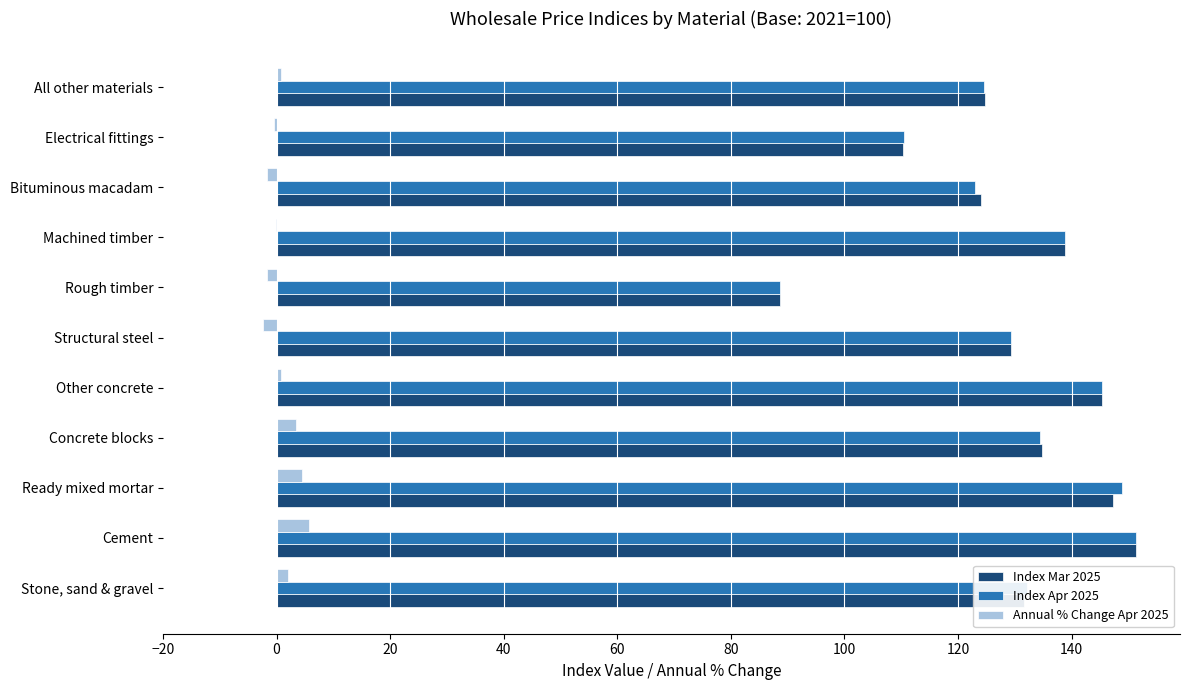

The Index Mar 2025 series shows 83.0 at Concrete blocks. True or false?

False